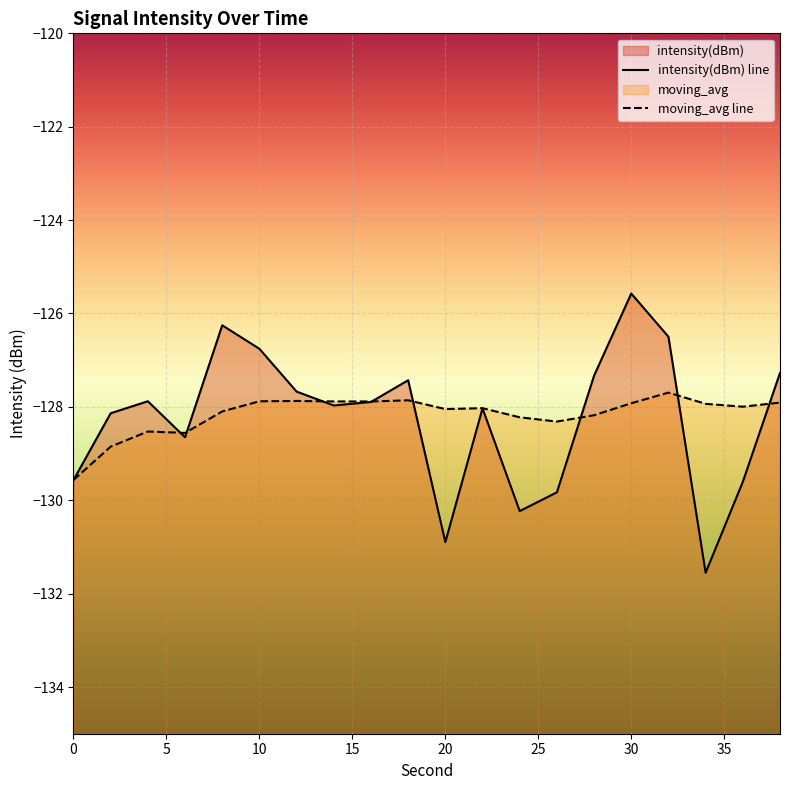

Which series ends up on top after the final intersection of intensity(dBm) line and moving_avg line?

intensity(dBm) line